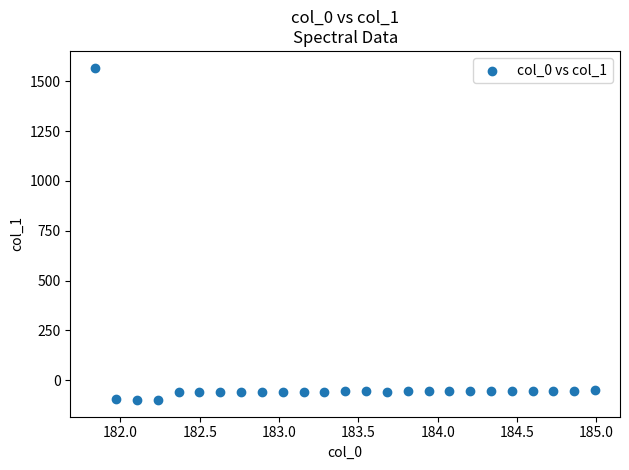

What is the range of X values (max minus min)?

3.1